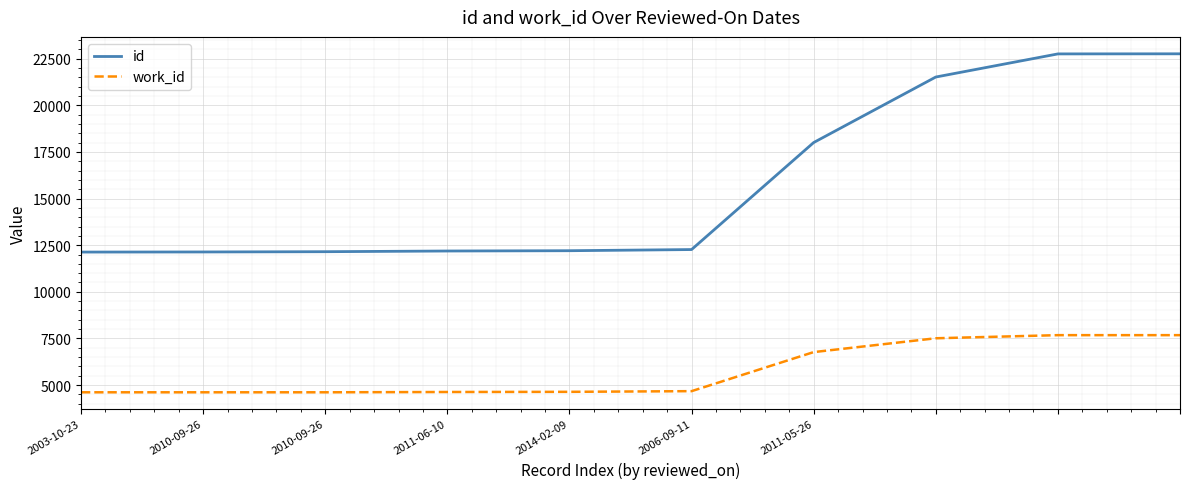

True or false: id and work_id intersect in this chart.

False